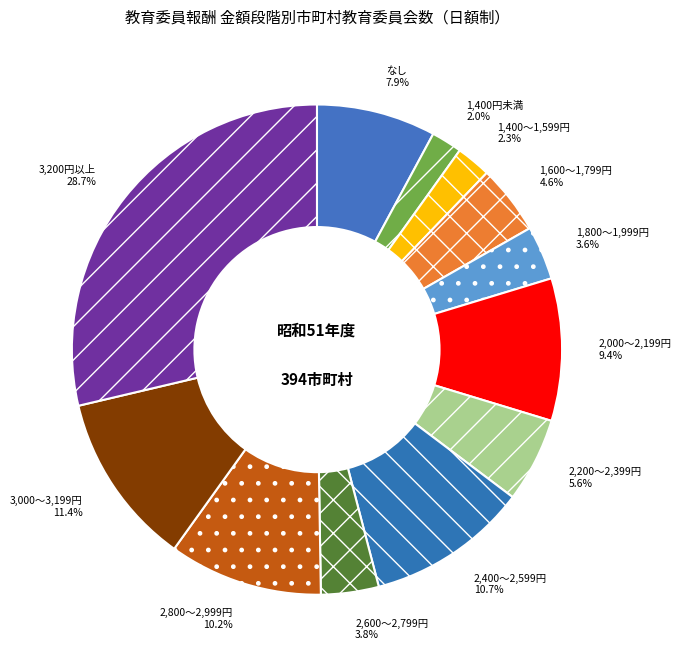

How many slices are in this pie chart?

12